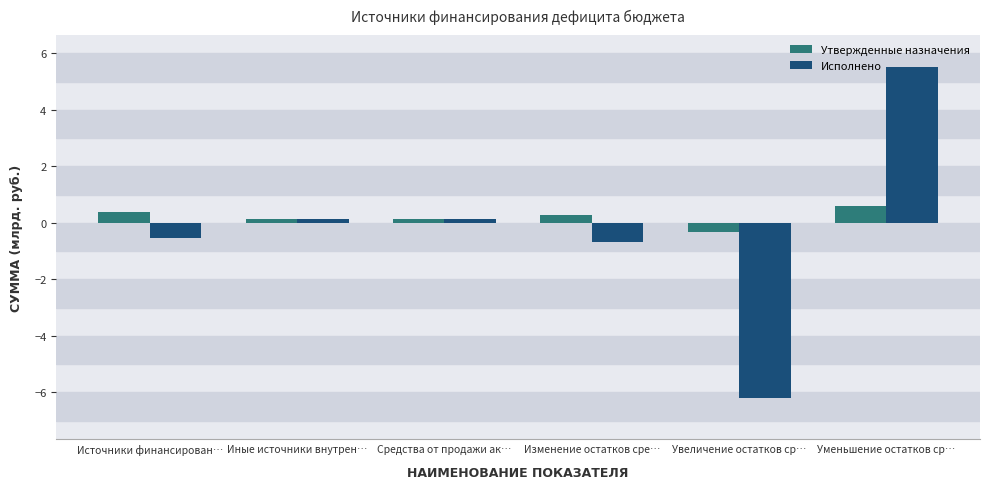

Reading left to right, list all the values displayed in this chart.

Утвержденные назначения: 0.4	0.1	0.1	0.3	-0.3	0.6
Исполнено: -0.5	0.1	0.1	-0.7	-6.2	5.5